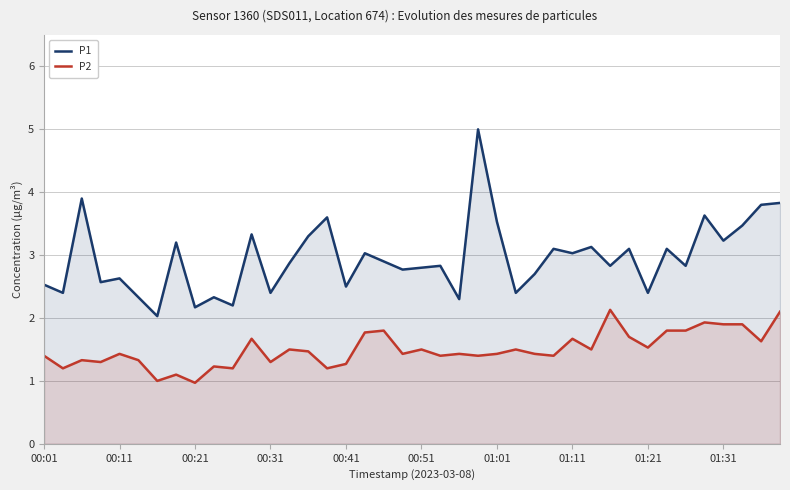

In P1, how many points are higher than both neighbors (excluding endpoints)?

14